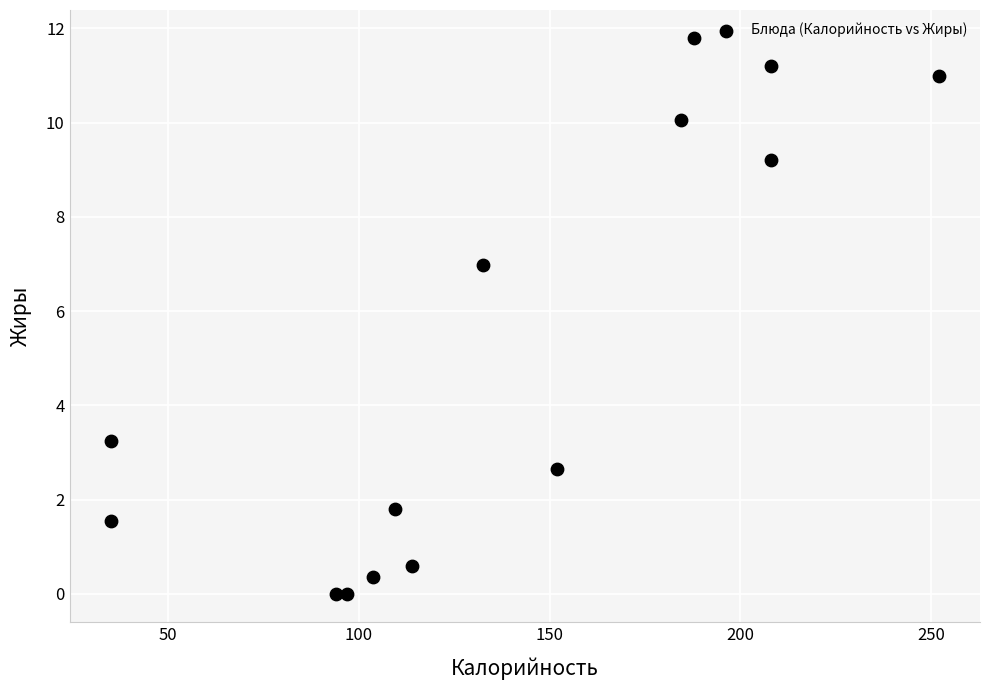

What is the range of Y values (max minus min)?

11.8